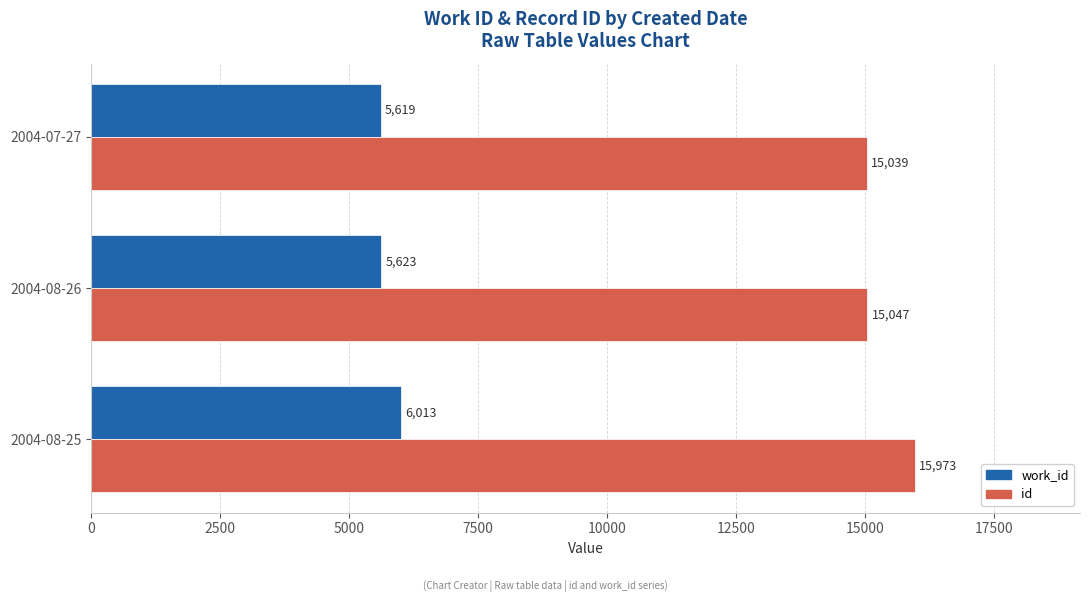

Count the number of data series in this chart.

2